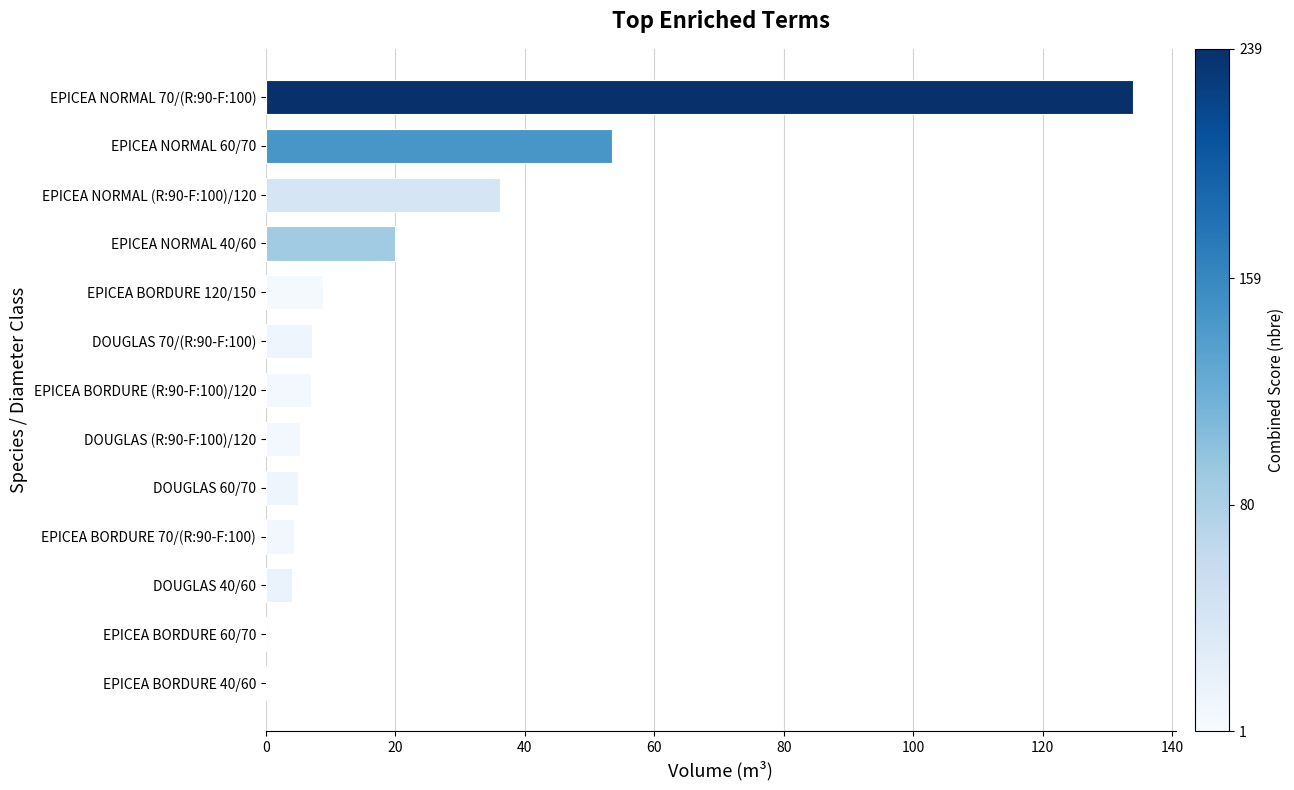

Approximately how many times larger is the value at EPICEA NORMAL 40/60 compared to DOUGLAS (R:90-F:100)/120?

3.8